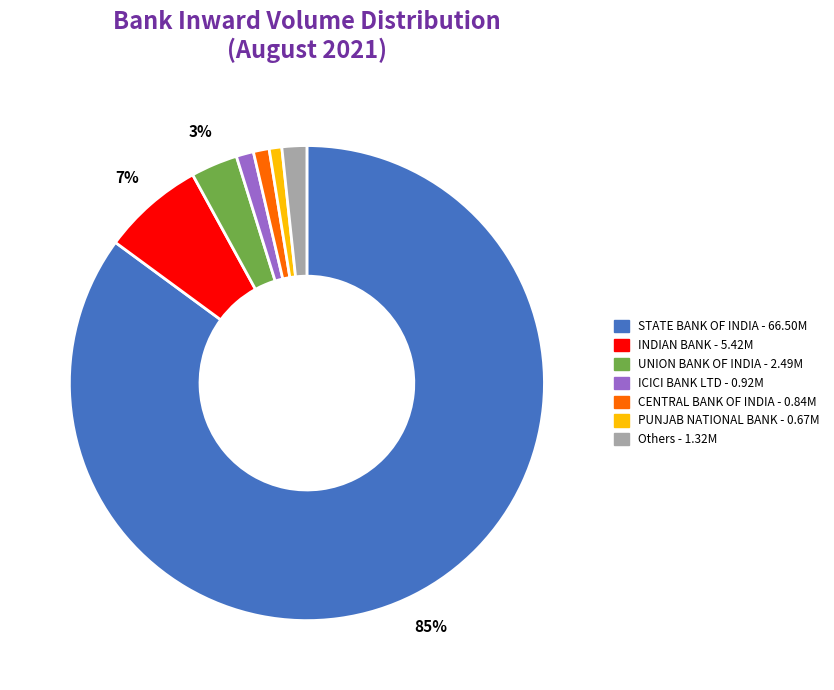

To the nearest percent, what is the difference between the largest and smallest slice percentages?

84%